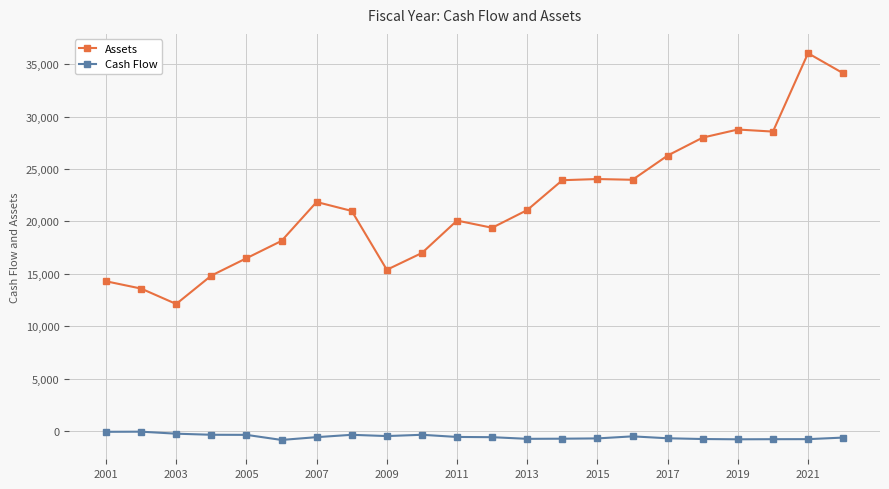

Which series has the largest total across all categories?

Assets